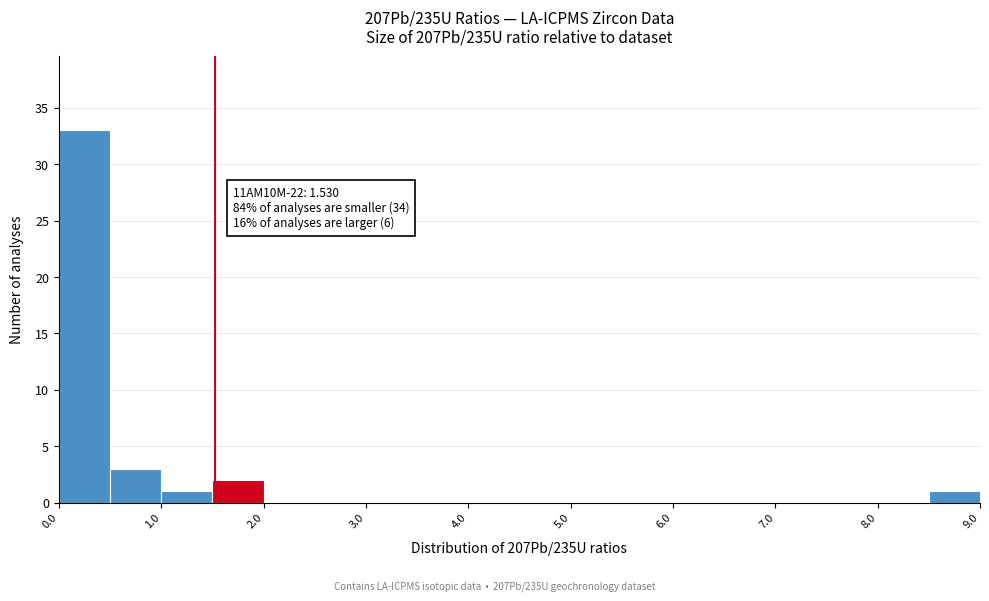

Over which range of the x-axis is the bar tallest?

0.0 to 0.5